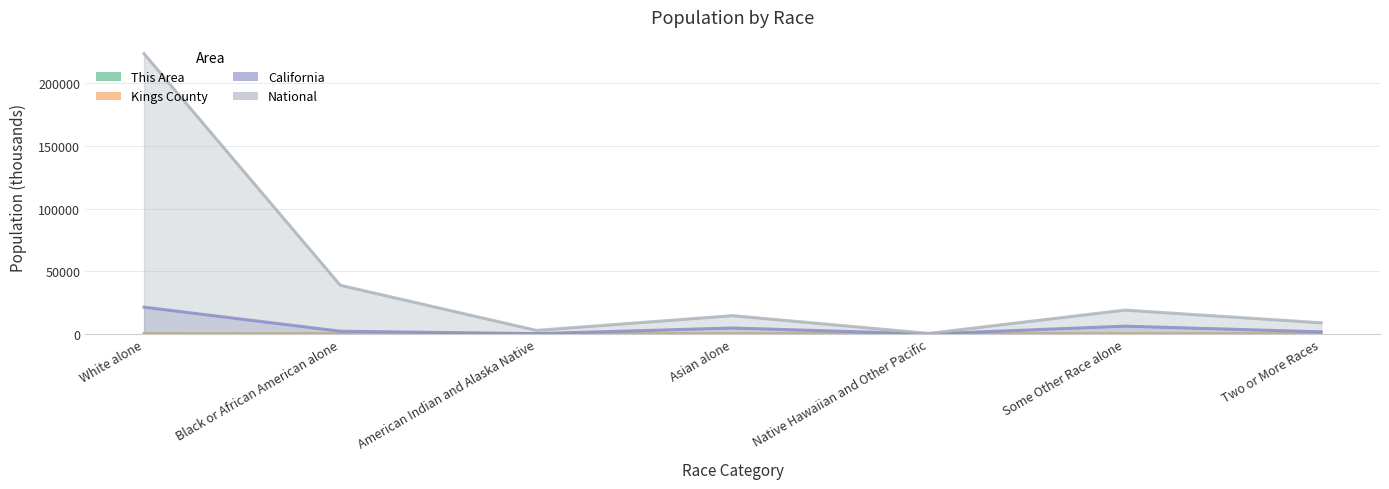

Reading left to right, list all the values displayed in this chart.

This Area: 21.8	2.4	0.5	2.6	0.2	6.3	2.6
Kings County: 83.0	11.0	2.6	5.6	0.3	43.0	7.5
California: 21453.9	2299.1	362.8	4861.0	144.4	6317.4	1815.4
National: 223553.3	38929.3	2932.2	14674.3	540.0	19107.4	9009.1